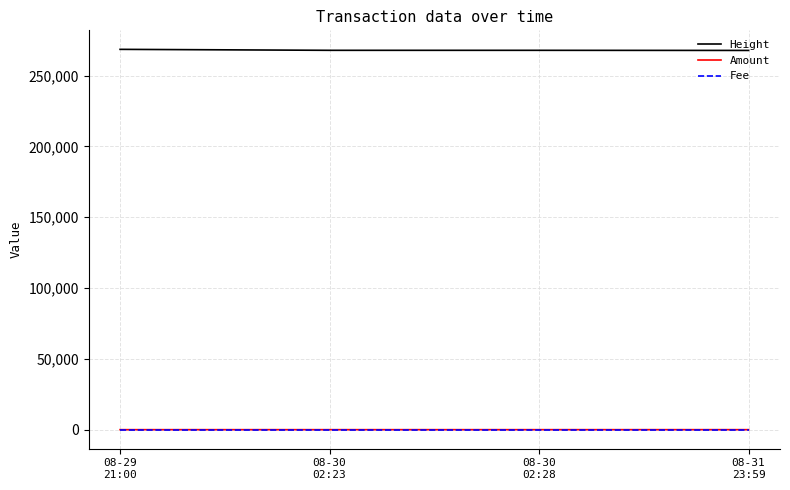

What value does the Fee series have at 08-31
23:59?

1